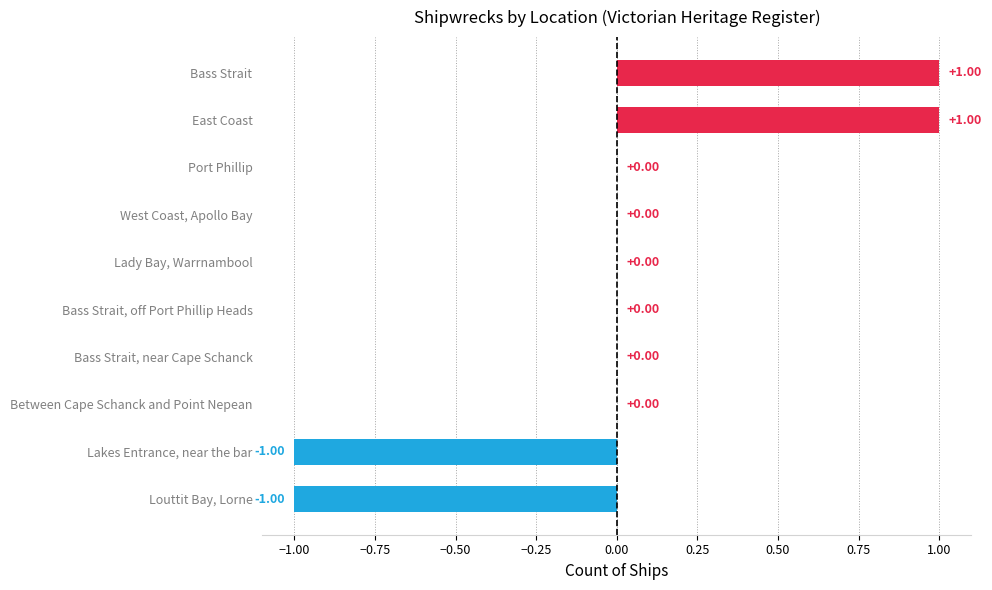

Between Lakes Entrance, near the bar and Bass Strait, which is larger?

Bass Strait